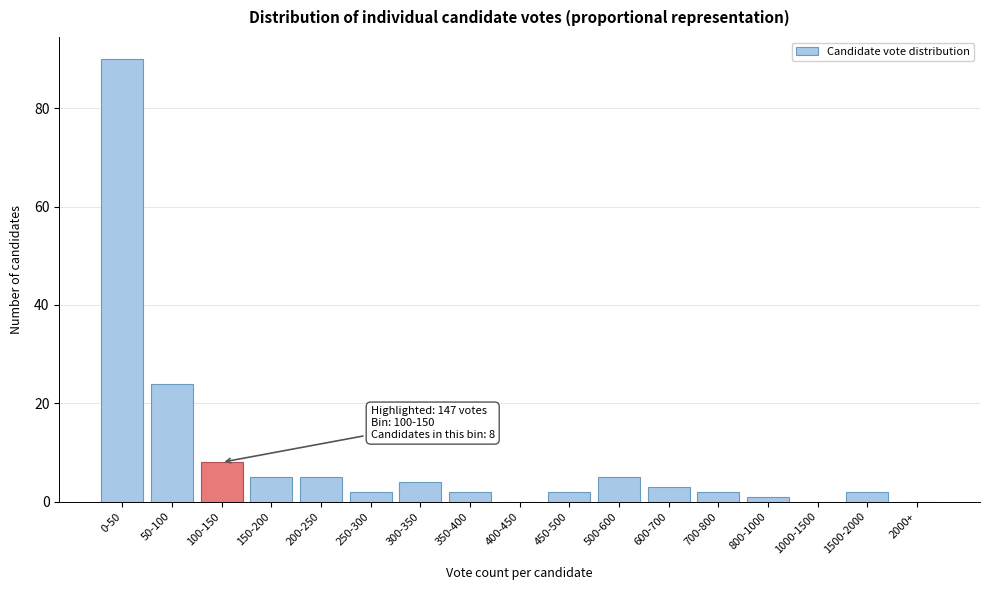

Reading left to right, what are all the values shown in this chart?

0-50=90	50-100=24	100-150=8	150-200=5	200-250=5	250-300=2	300-350=4	350-400=2	400-450=0	450-500=2	500-600=5	600-700=3	700-800=2	800-1000=1	1000-1500=0	1500-2000=2	2000+=0